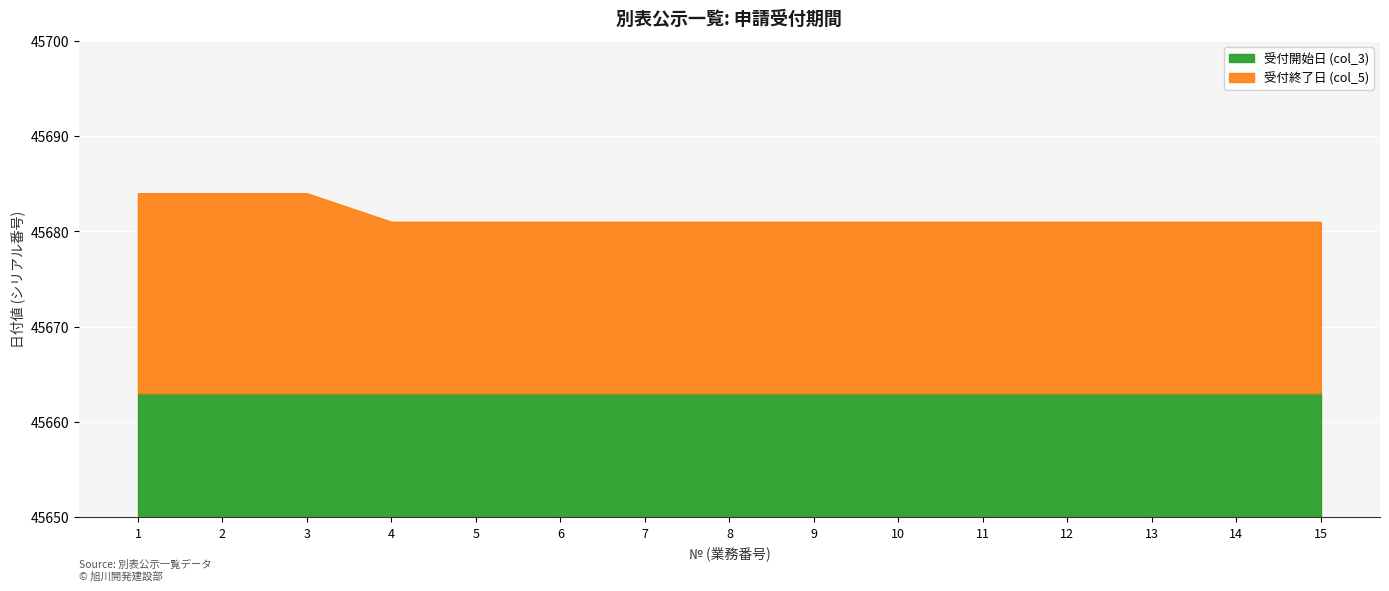

Rank the series at 9 from lowest to highest value.

受付開始日 (col_3), 受付終了日 (col_5)